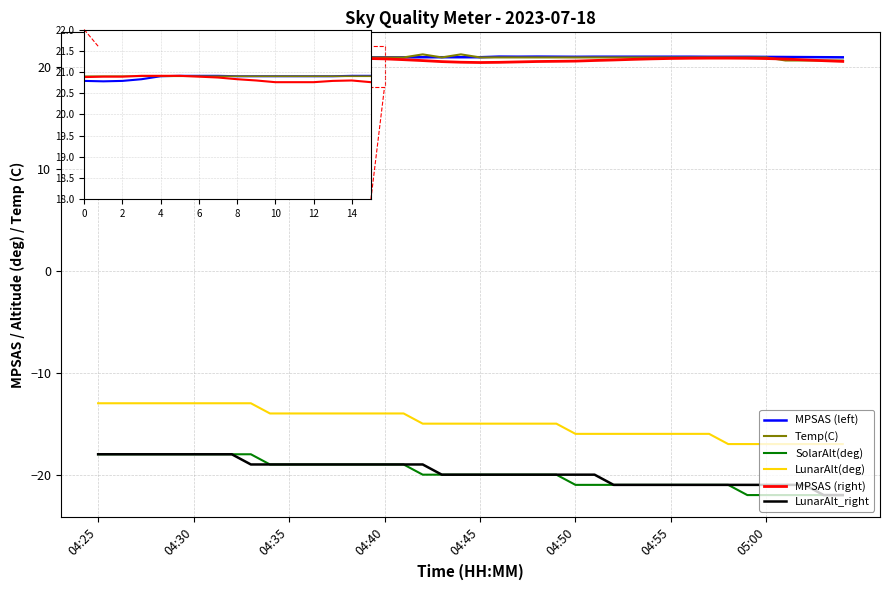

What is the label of the 36th point from the right?

04:29